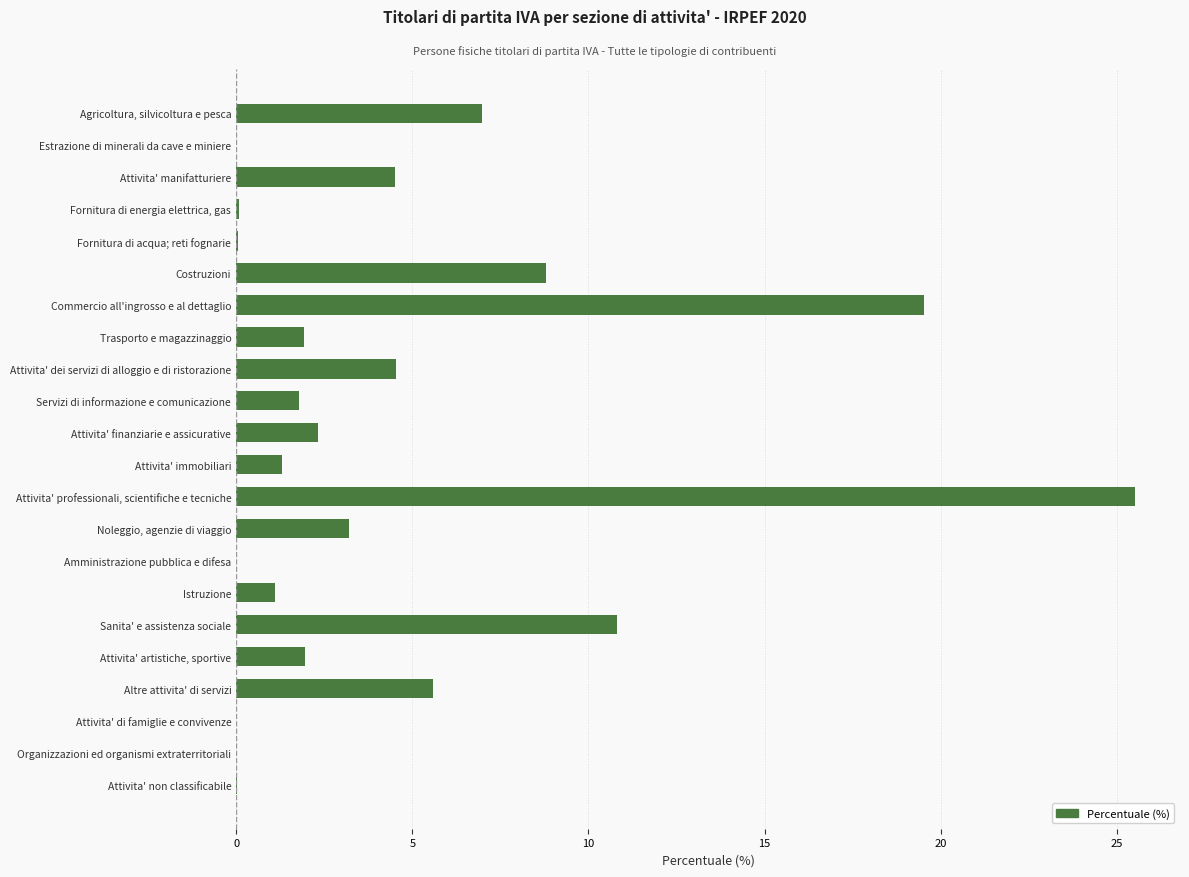

Which category has the highest value across all series?

Attivita' professionali, scientifiche e tecniche